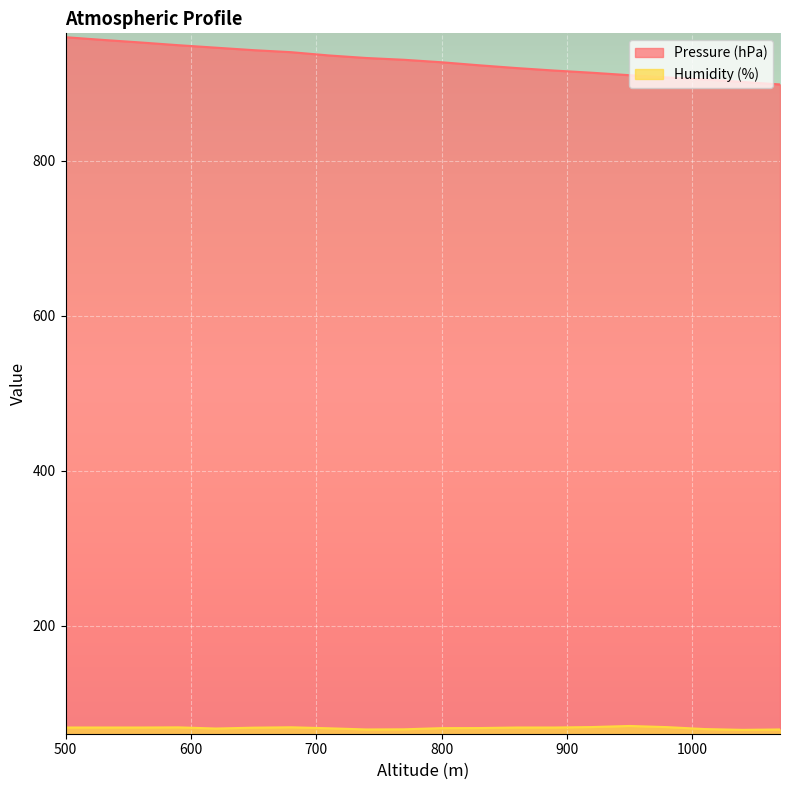

True or false: Humidity (%) and Pressure (hPa) cross at least once.

False